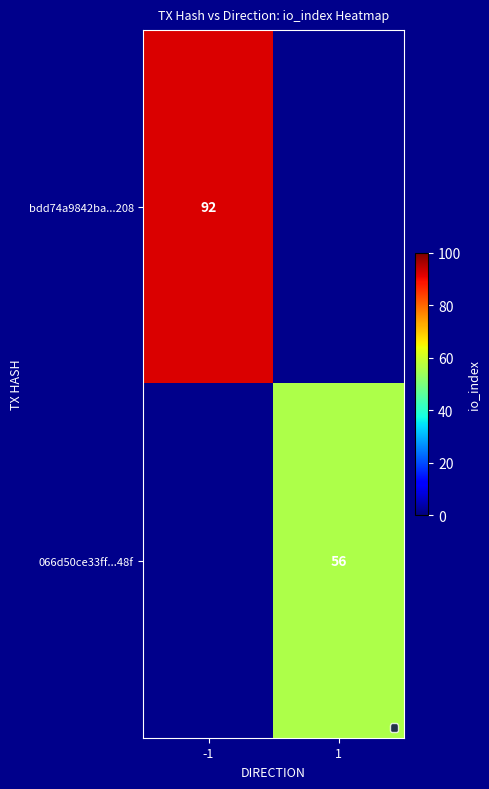

Count the number of data series in this chart.

2